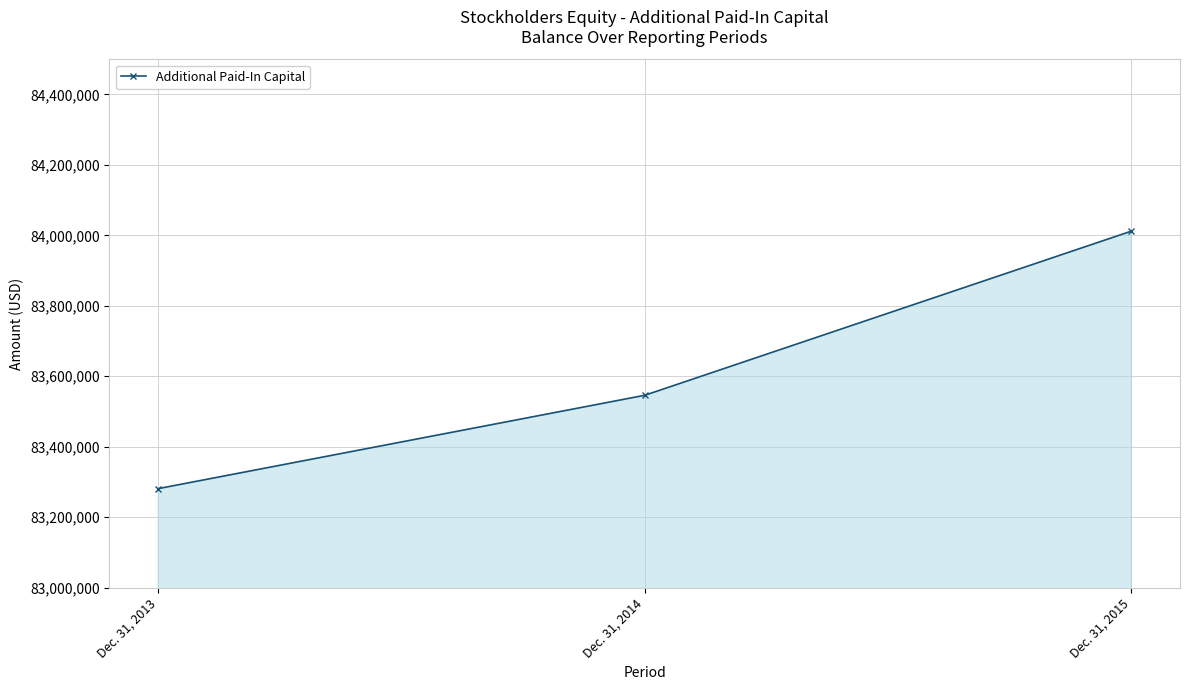

Reading left to right, list all the values displayed in this chart.

83281000	83546000	84012000